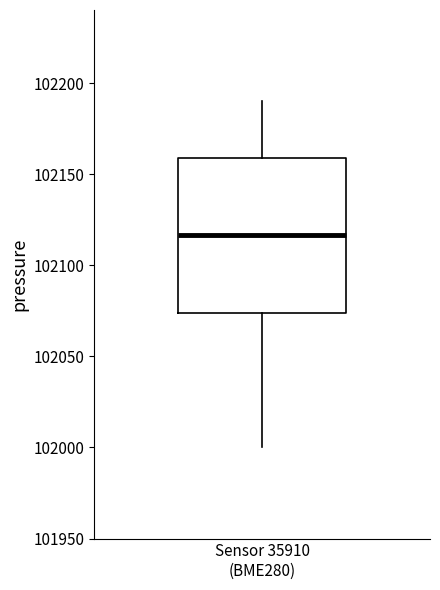

Read this box plot against the y-axis: the position of the median line, the range covered by the box, and the ends of both whiskers. The values are not printed on the chart, so give them approximately, as read against the axis.

median 102115, box 102075 to 102160, whiskers 102000 to 102190